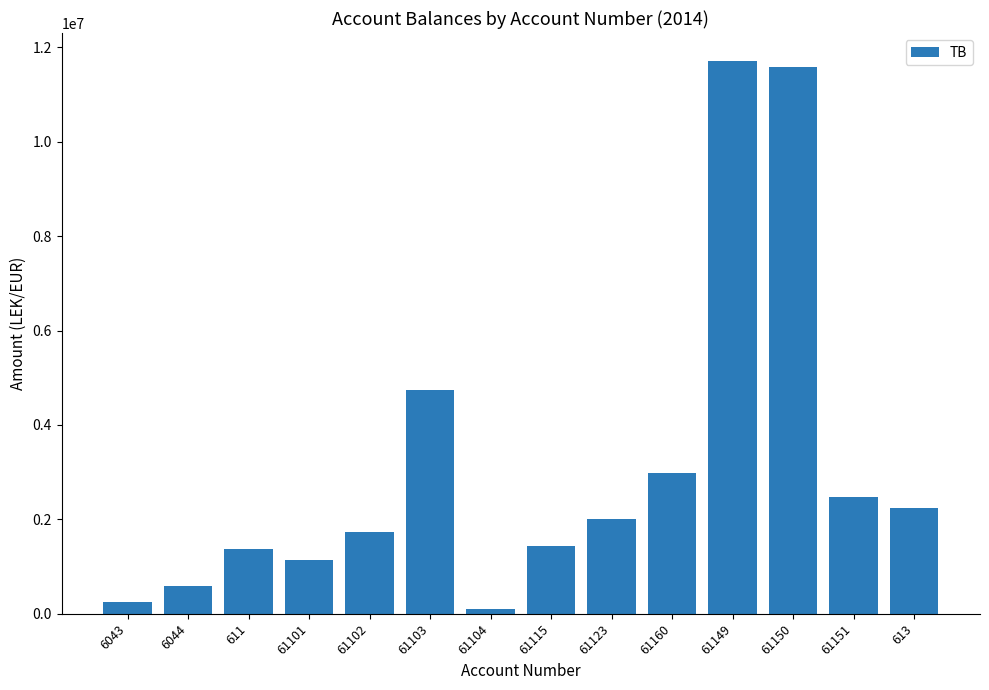

How many values are below 2010362?

7